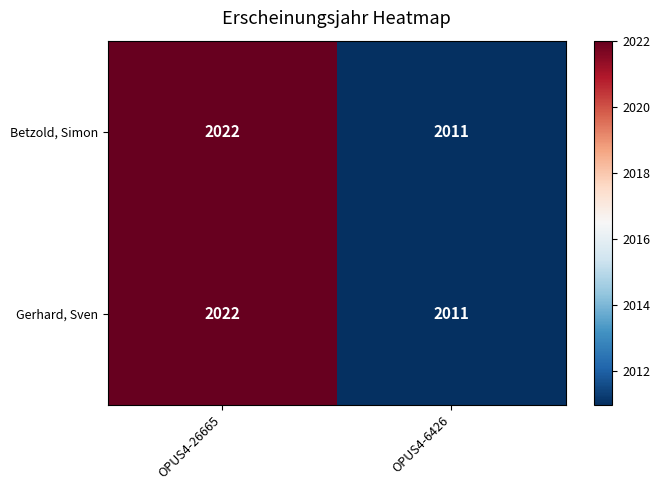

At which category is the sum across all series the highest?

OPUS4-26665